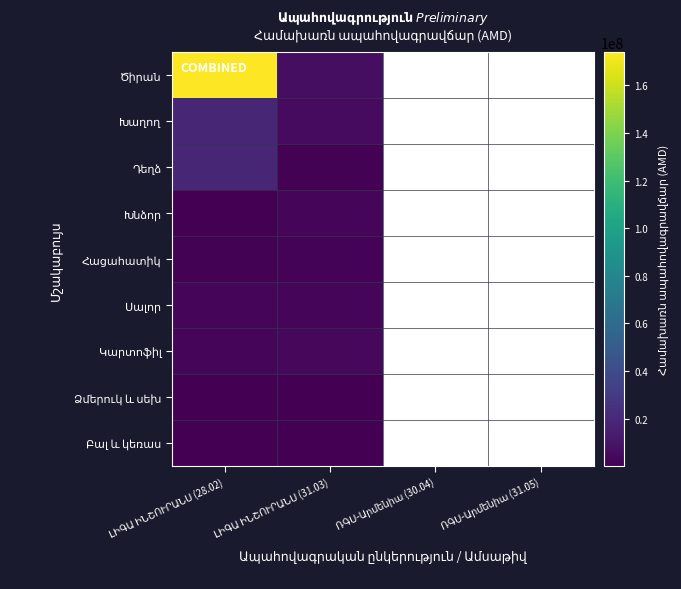

Between ԼԻԳԱ ԻՆՇՈՒՐԱՆՍ (28.02) and ԼԻԳԱ ԻՆՇՈՒՐԱՆՍ (31.03), which series saw the biggest shift?

Ծիրան